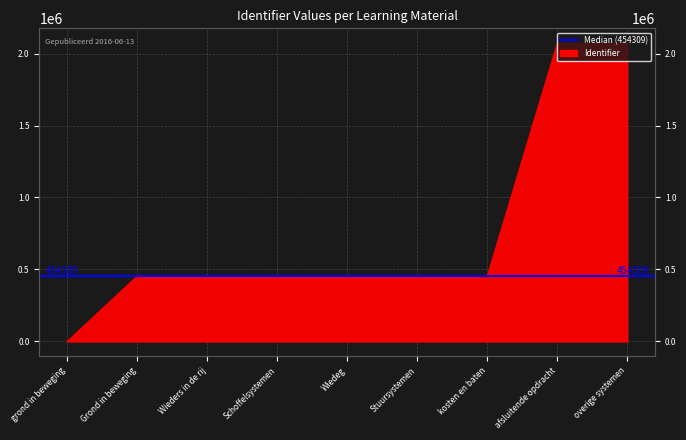

How many lines are shown in the chart?

1